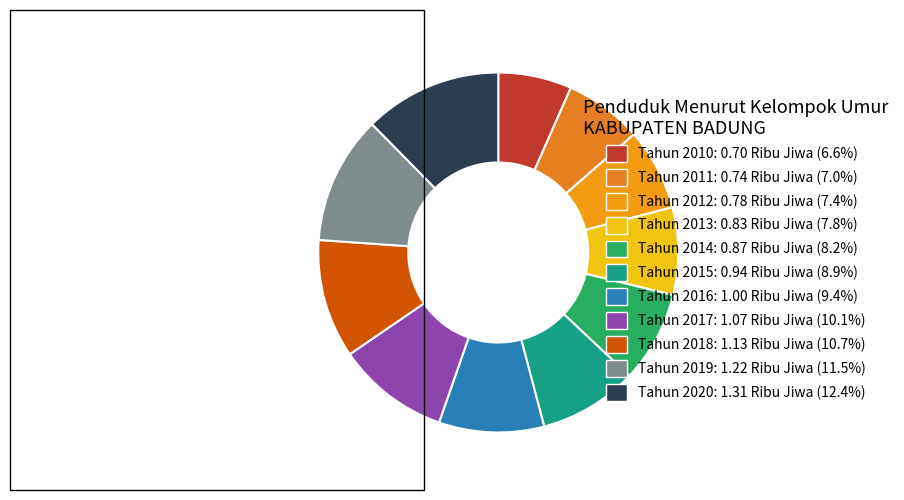

Is the sum of Tahun 2018 and Tahun 2019 greater than half?

No